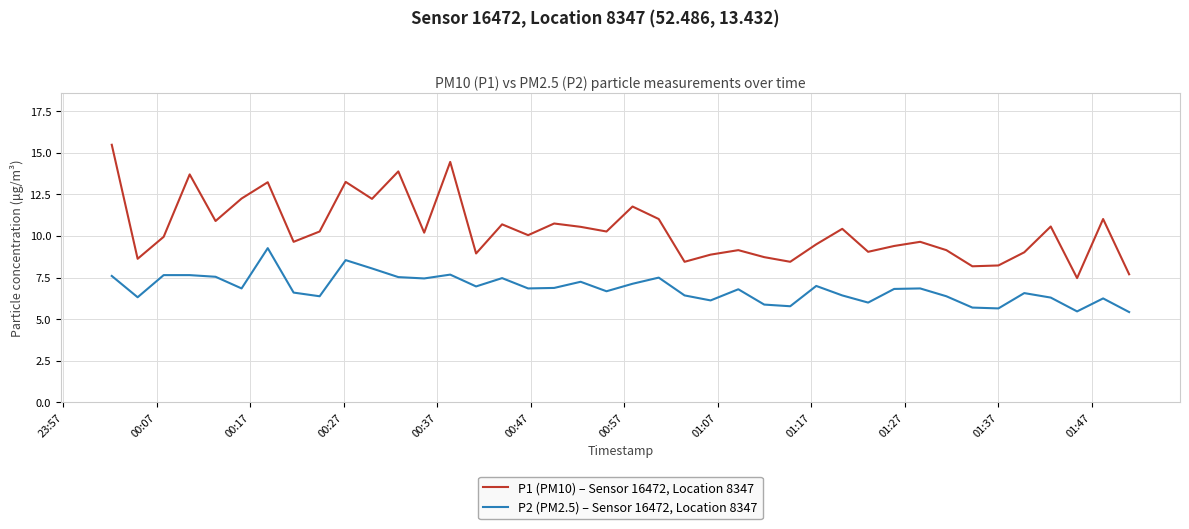

Which series has the largest total across all categories?

P1 (PM10) – Sensor 16472, Location 8347